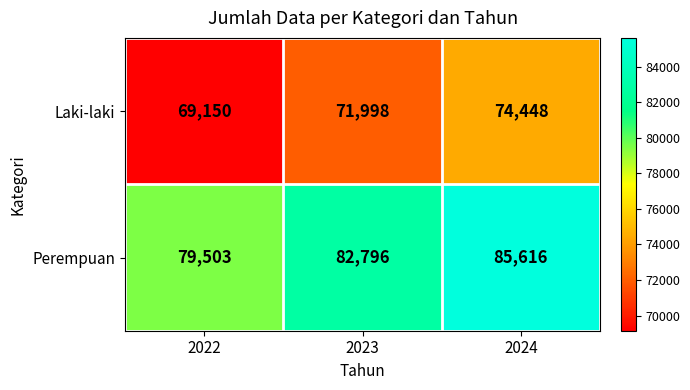

What is the total value across all series at 2022?

148653